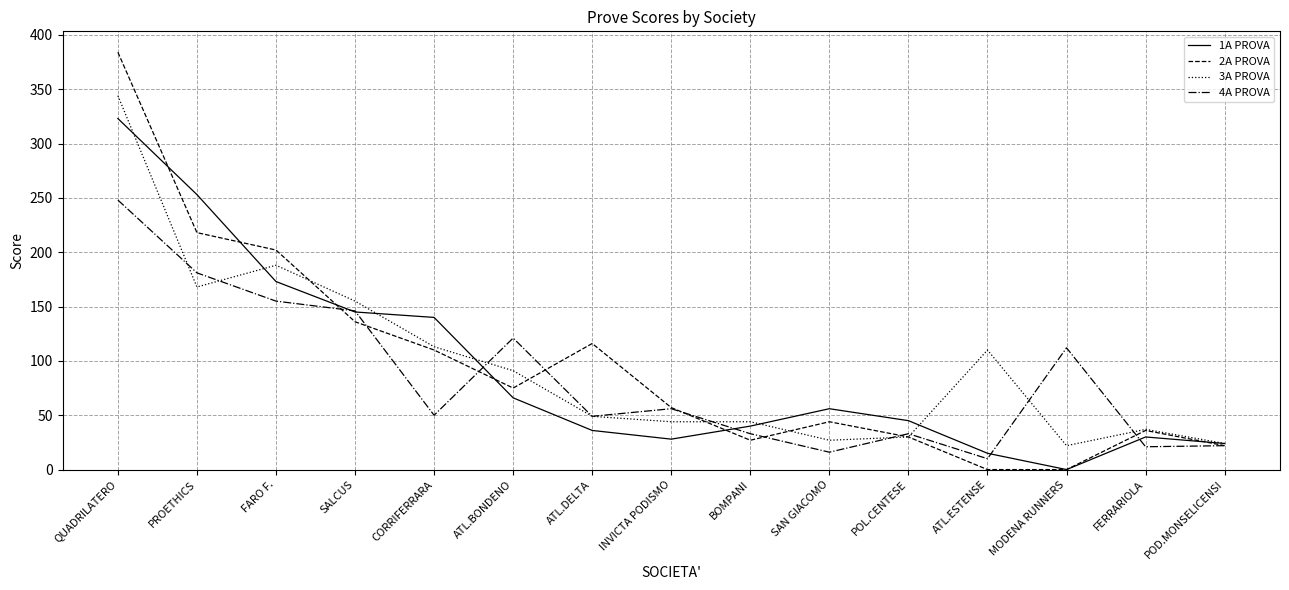

How many lines are shown in the chart?

4